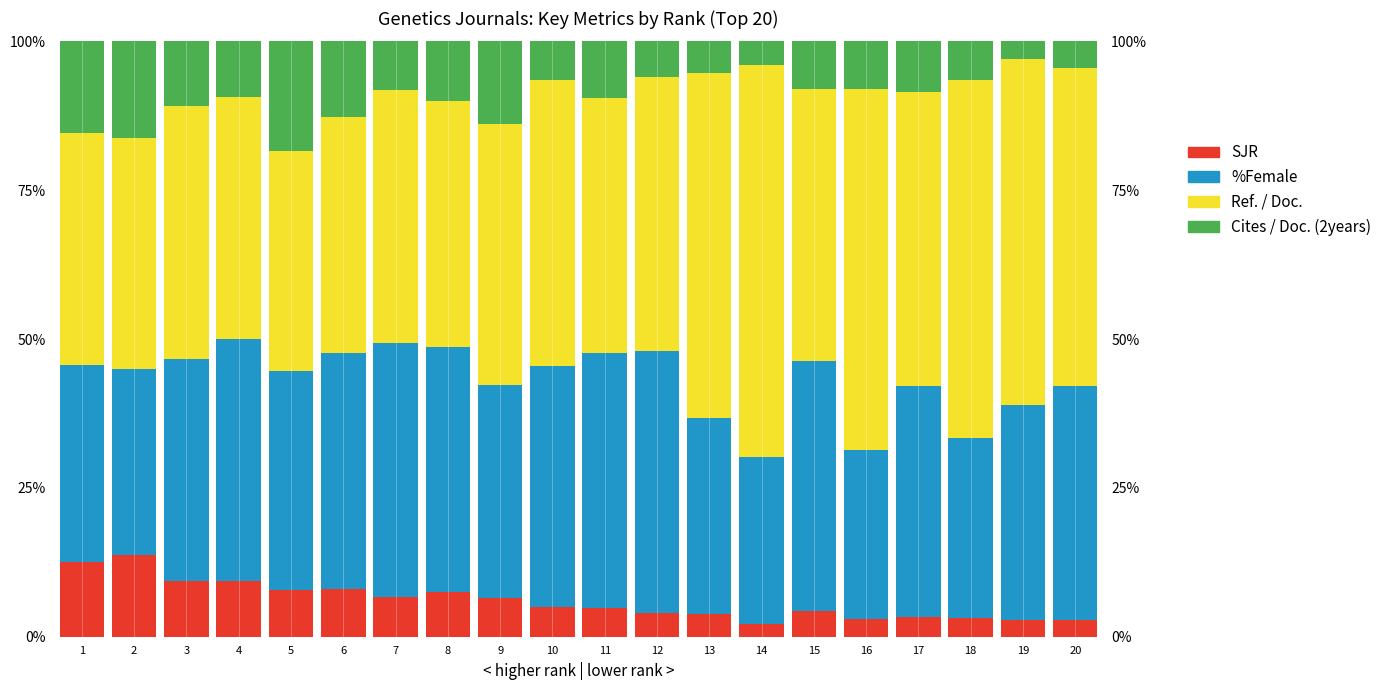

Reading left to right, extract all data points from this chart.

SJR: 1=12.5	2=13.8	3=9.3	4=9.3	5=7.8	6=8.0	7=6.7	8=7.5	9=6.4	10=5.0	11=4.9	12=4.0	13=3.8	14=2.2	15=4.3	16=3.0	17=3.4	18=3.1	19=2.9	20=2.8
%Female: 1=33.0	2=31.3	3=37.4	4=40.7	5=36.8	6=39.7	7=42.5	8=41.2	9=35.9	10=40.4	11=42.8	12=44.0	13=32.9	14=28.0	15=42.0	16=28.4	17=38.7	18=30.3	19=36.1	20=39.2
Ref. / Doc.: 1=39.0	2=38.8	3=42.4	4=40.7	5=36.8	6=39.7	7=42.5	8=41.2	9=43.9	10=48.1	11=42.8	12=46.0	13=58.0	14=65.9	15=45.7	16=60.6	17=49.4	18=60.1	19=58.1	20=53.4
Cites / Doc. (2years): 1=15.4	2=16.2	3=10.9	4=9.3	5=18.5	6=12.7	7=8.2	8=10.1	9=13.8	10=6.5	11=9.5	12=6.0	13=5.3	14=4.0	15=8.0	16=8.0	17=8.5	18=6.5	19=3.0	20=4.5